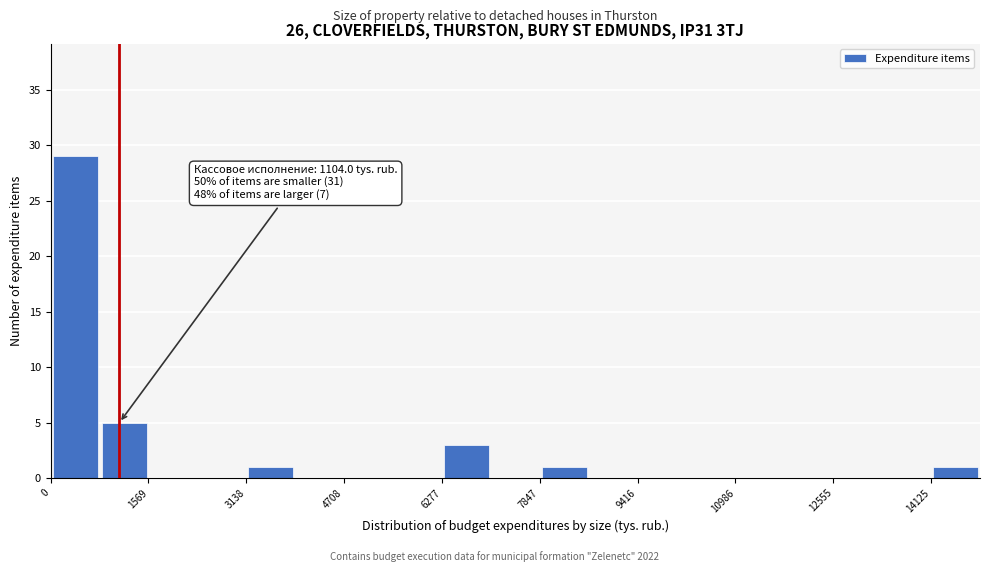

Read against the x-axis, roughly where is the centre of the tallest bar?

400